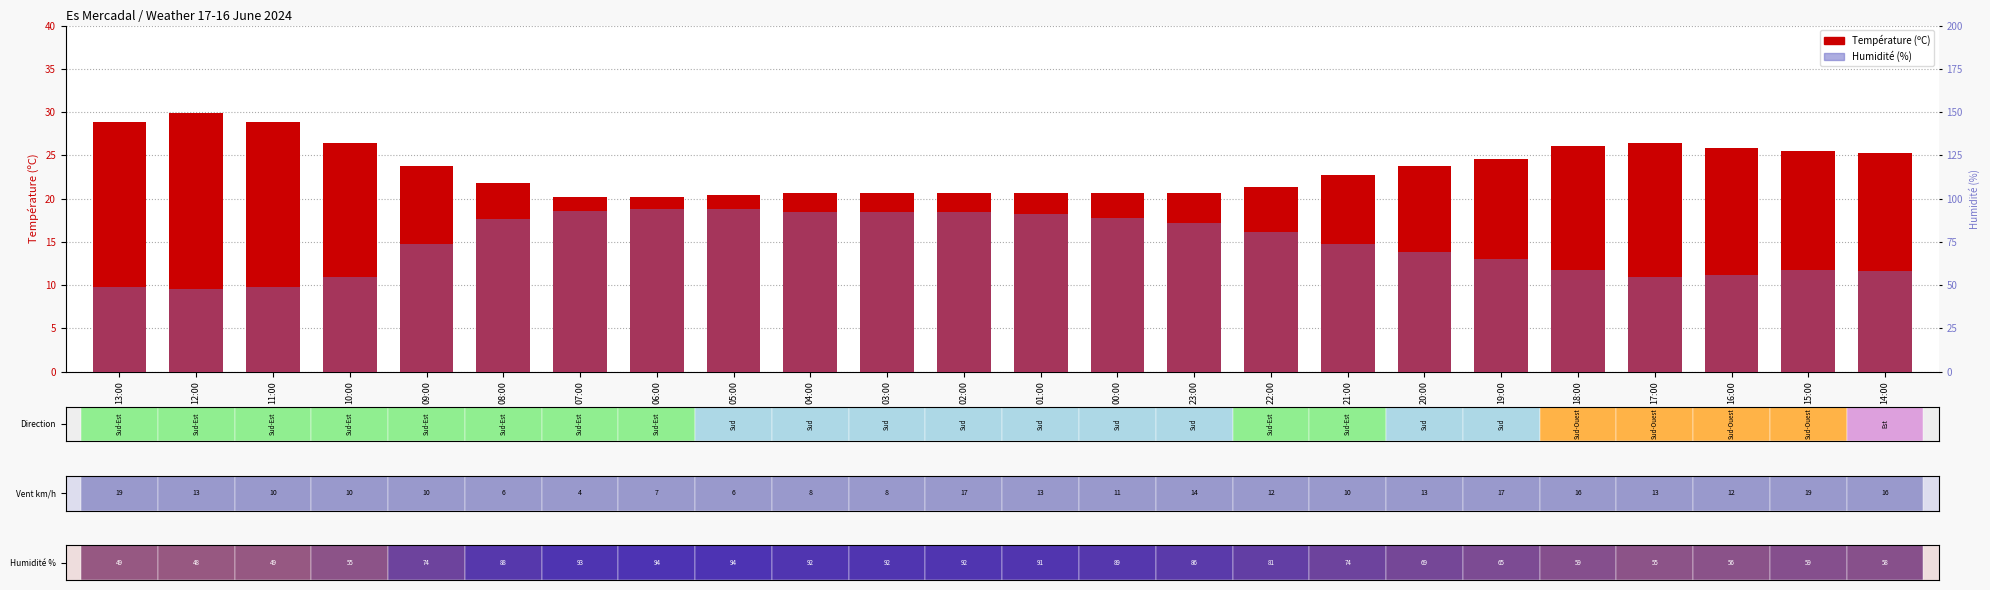

What is the highest value of the Humidité (%) series?

94.0